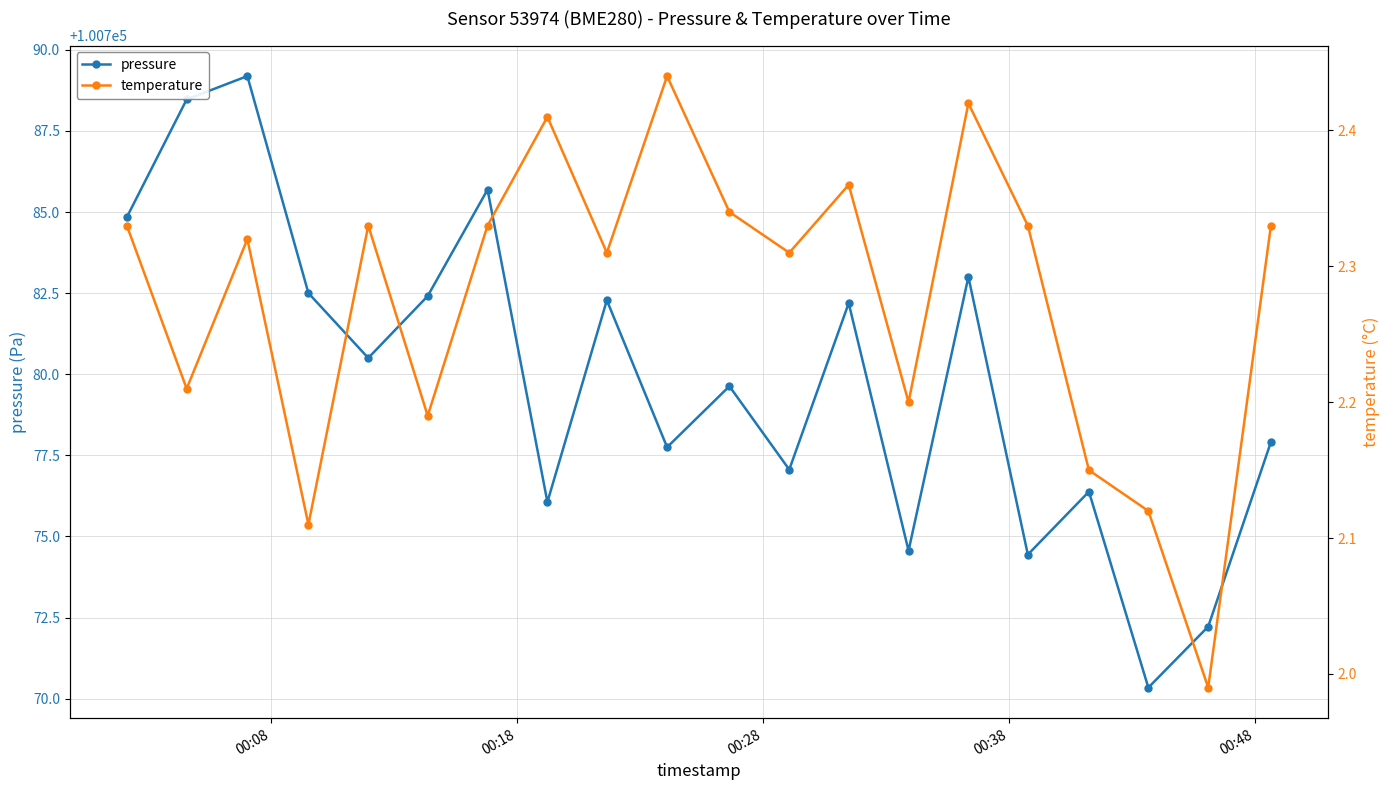

True or false: pressure has more than 0 points higher than both neighbors.

True